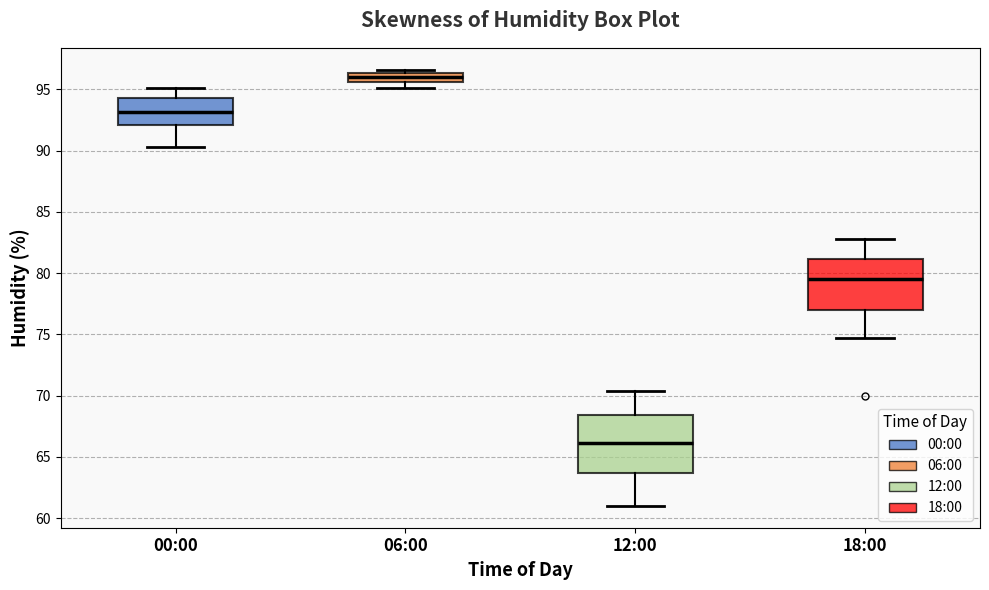

Where does the median line of the box for 12:00 sit on the y-axis? The values are not printed on the chart, so give them approximately, as read against the axis.

66.0